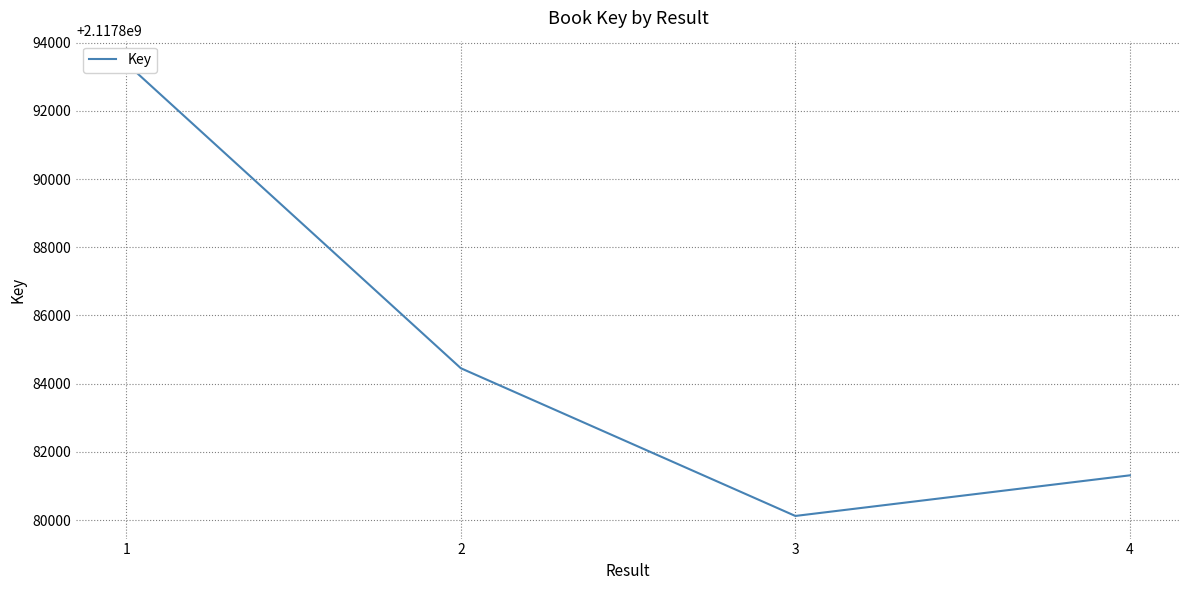

True or false: the data shows 2117881310 at 4.

True